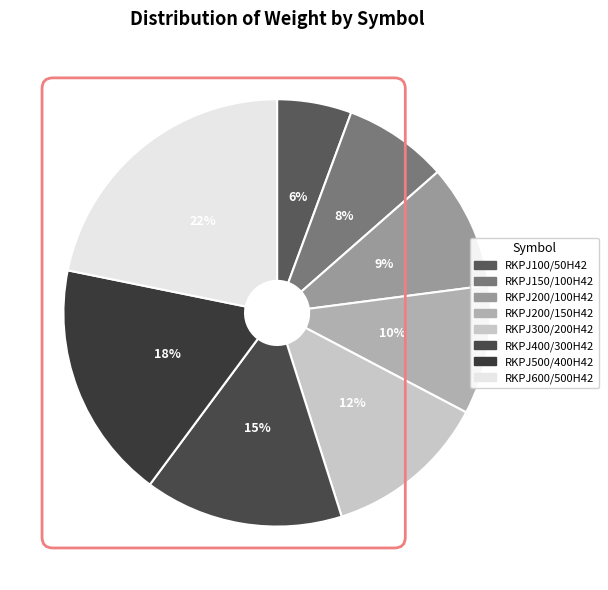

Does RKPJ150/100H42 account for over 50% of the chart?

No